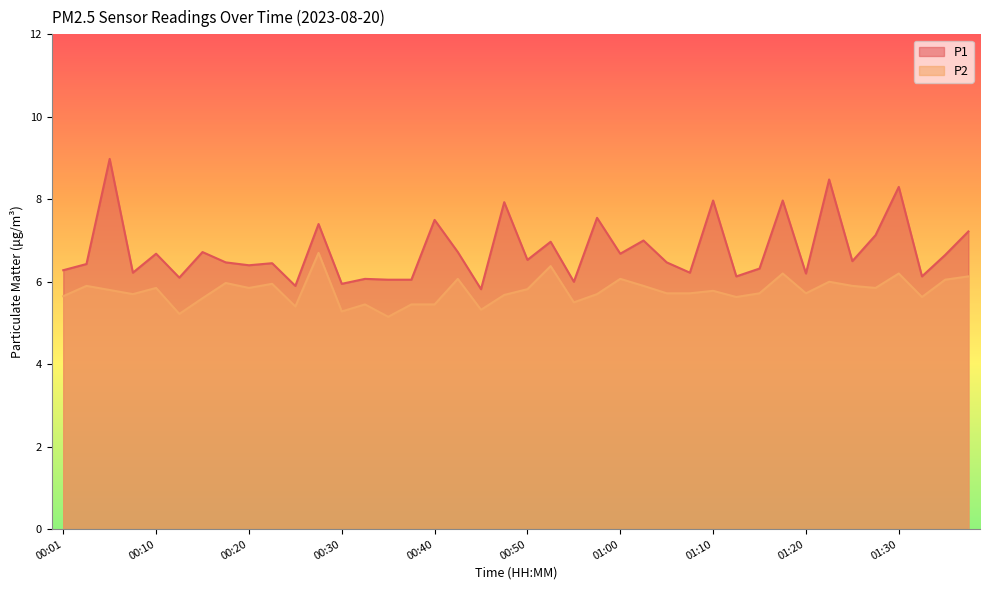

True or false: P1 and P2 cross at least once.

False